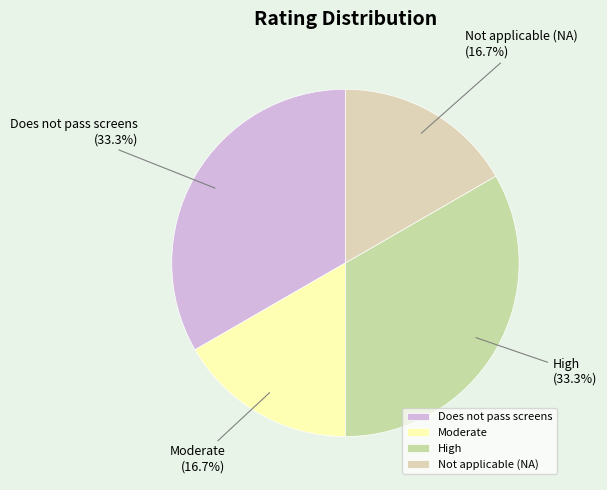

To the nearest percent, what is the combined percentage of High and Does not pass screens?

67%